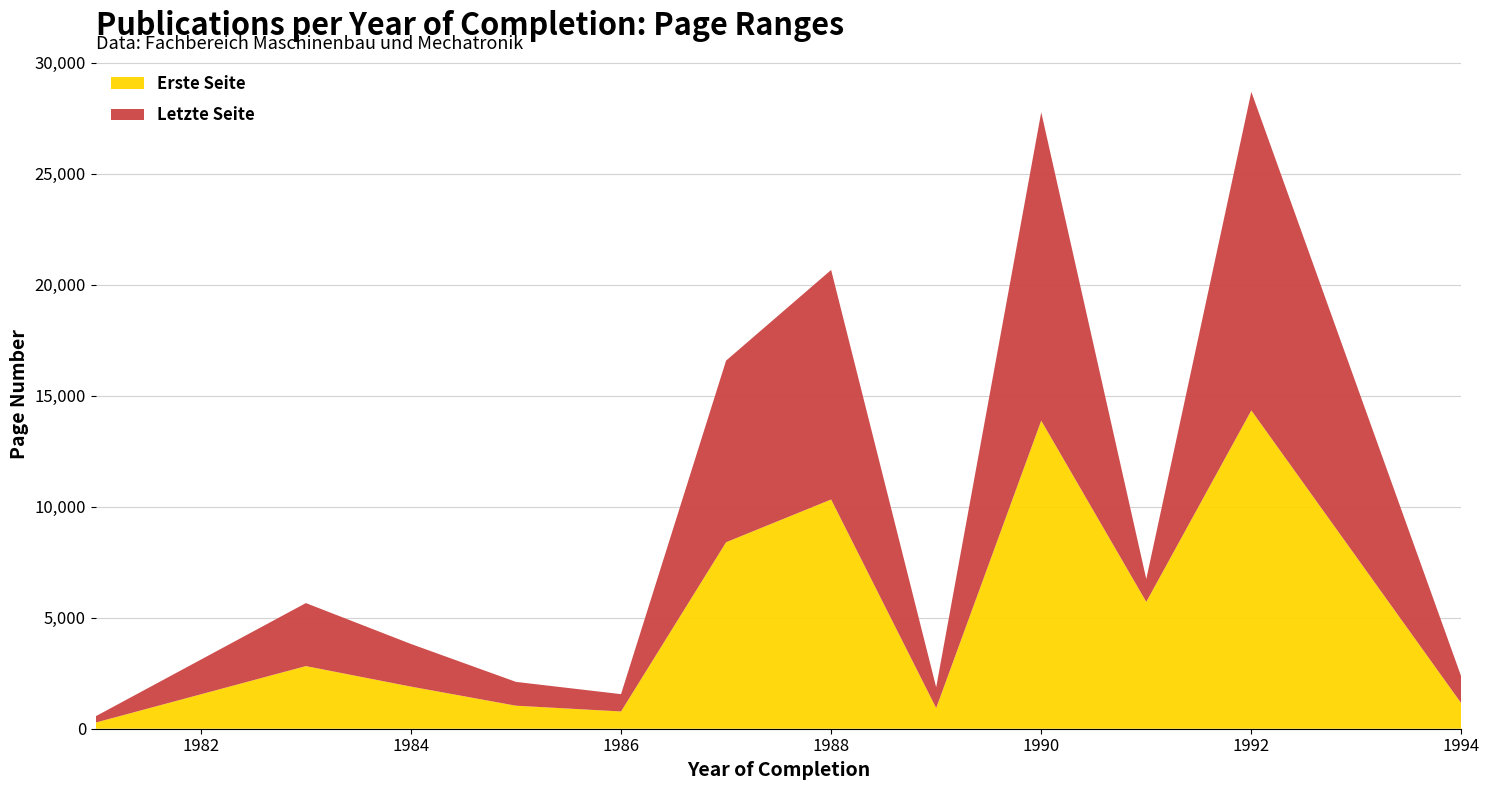

The value of Erste Seite at 1988 is 16249. True or false?

False